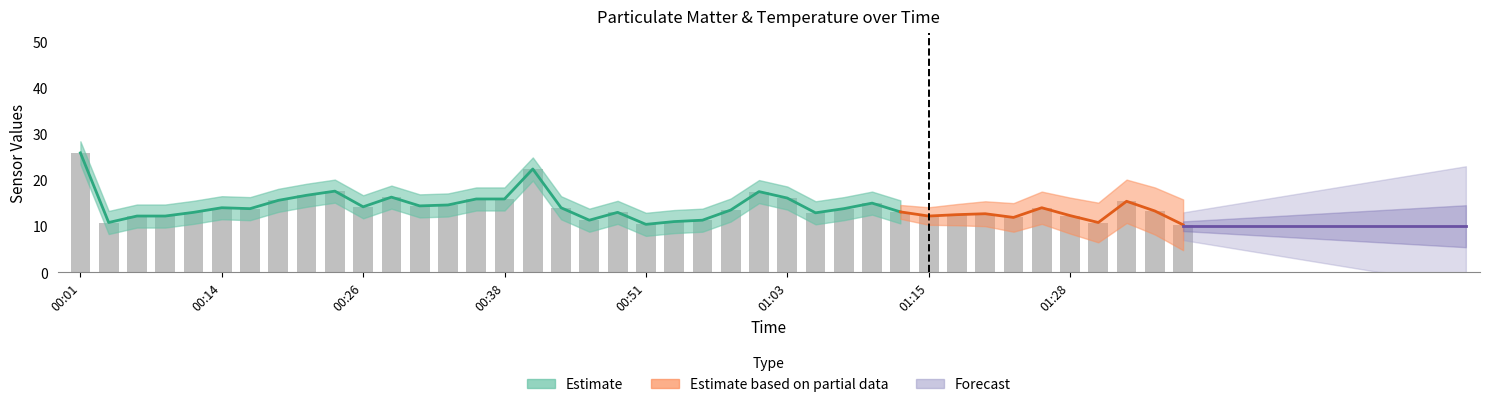

Are the bars grouped side by side (vs. stacked)?

No